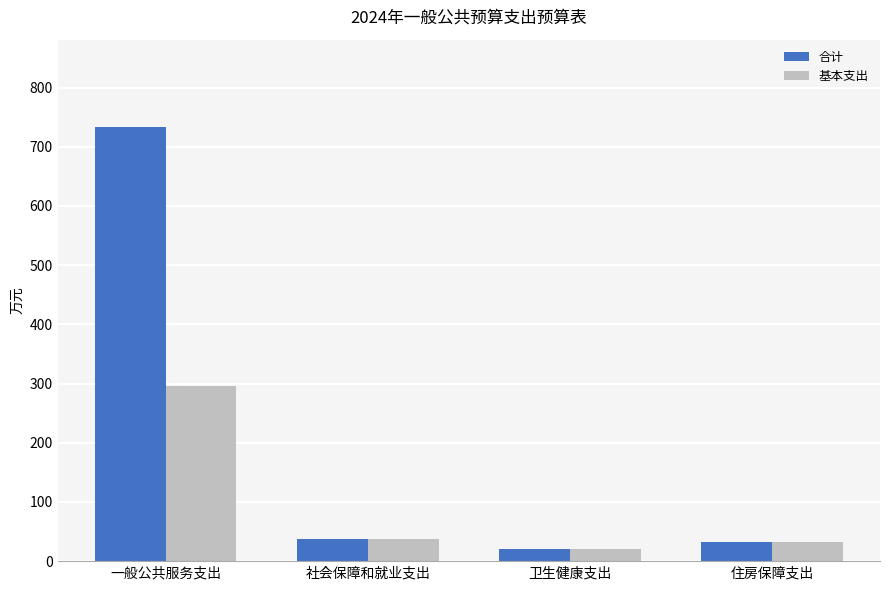

List the series in order of their overall mean, lowest first.

基本支出, 合计